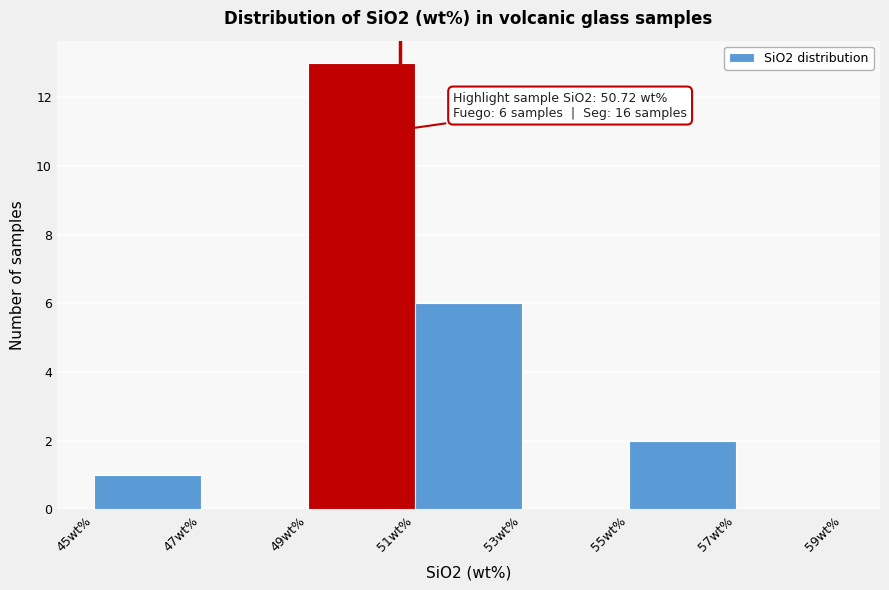

Which range on the x-axis has the tallest bar?

49 to 51